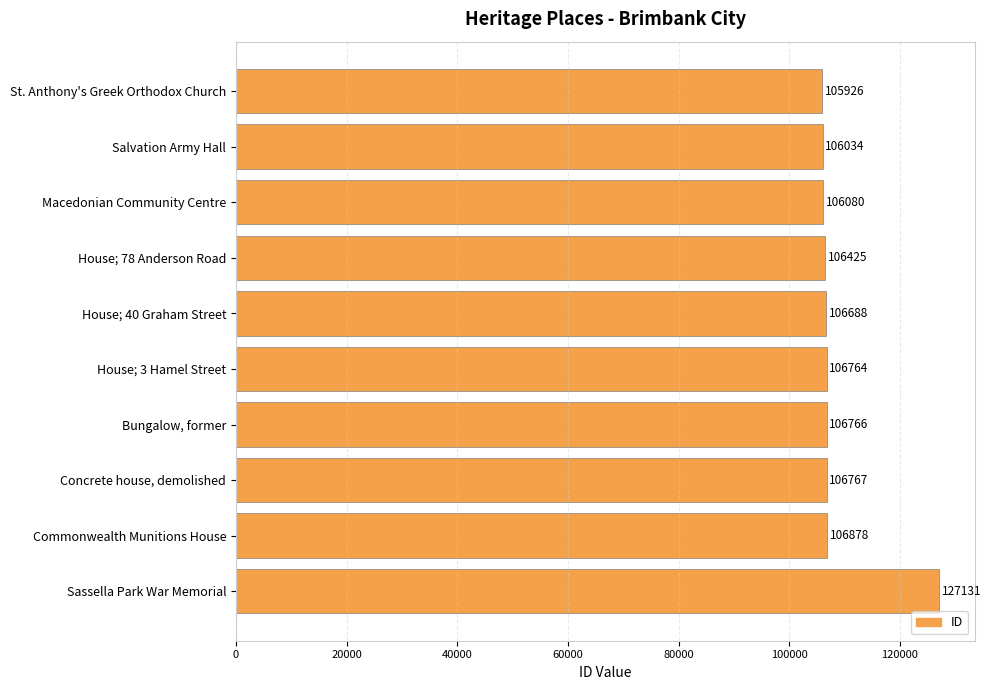

True or false: the data shows 106688 at House; 40 Graham Street.

True